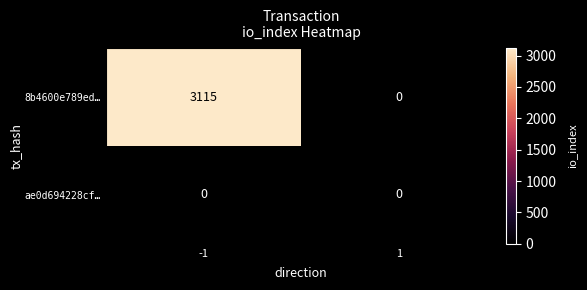

Is the value of 8b4600e789ed… at -1 greater than the value of ae0d694228cf… at -1?

Yes